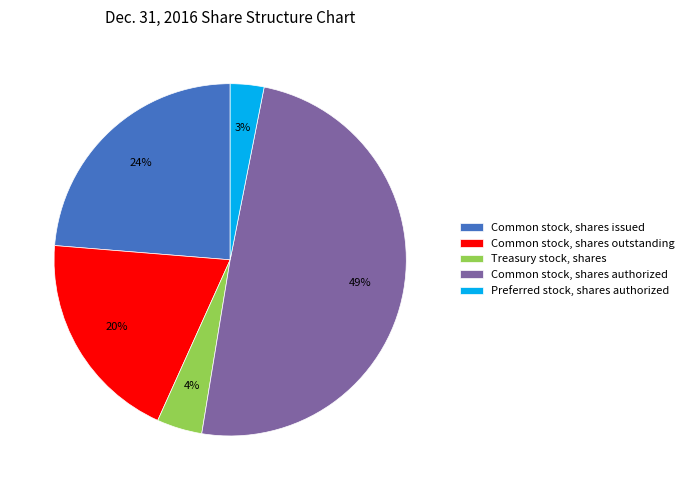

Is it true that Common stock, shares authorized is 35% of the pie?

False